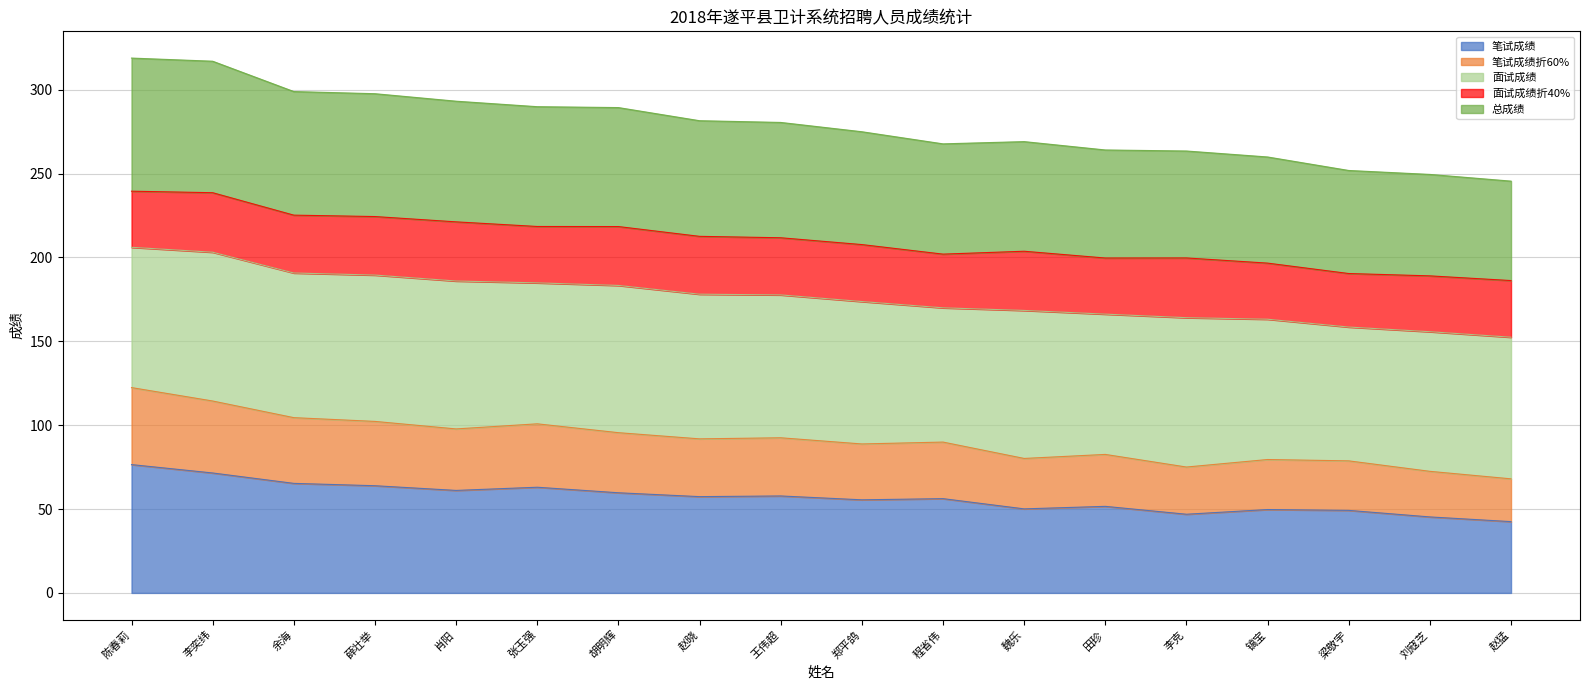

What is the minimum value for 笔试成绩?

42.5